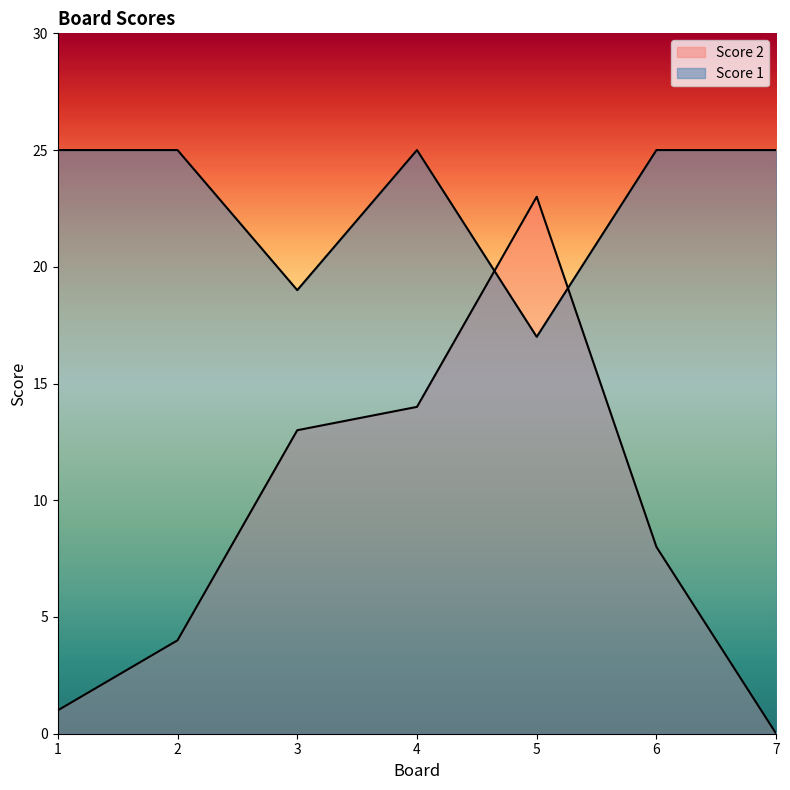

At which label does Score 2 first exceed 8?

3